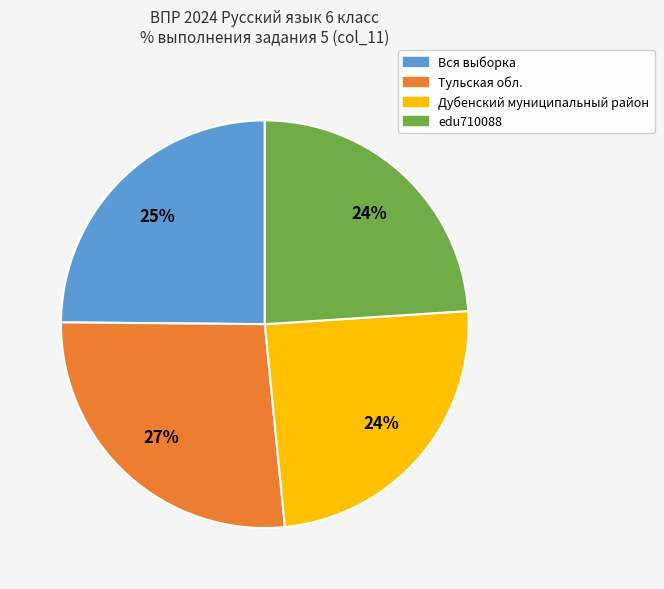

Do Тульская обл. and Дубенский муниципальный район together represent more than half of the pie?

Yes